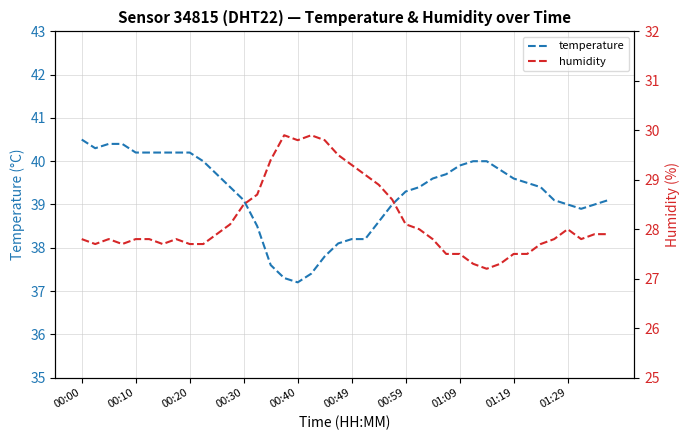

What is the smallest value displayed?

27.2